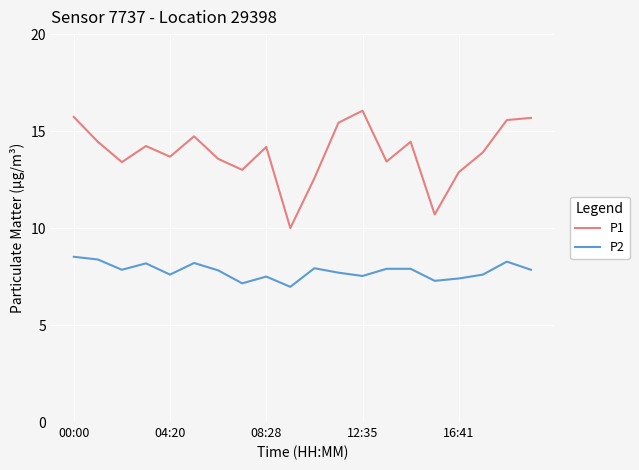

Which series has the widest spread of values?

P1